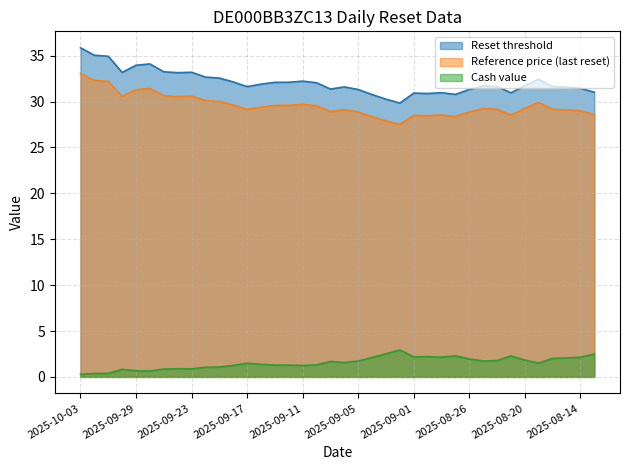

What are all the series names shown in the legend?

Reset threshold, Reference price (last reset), Cash value